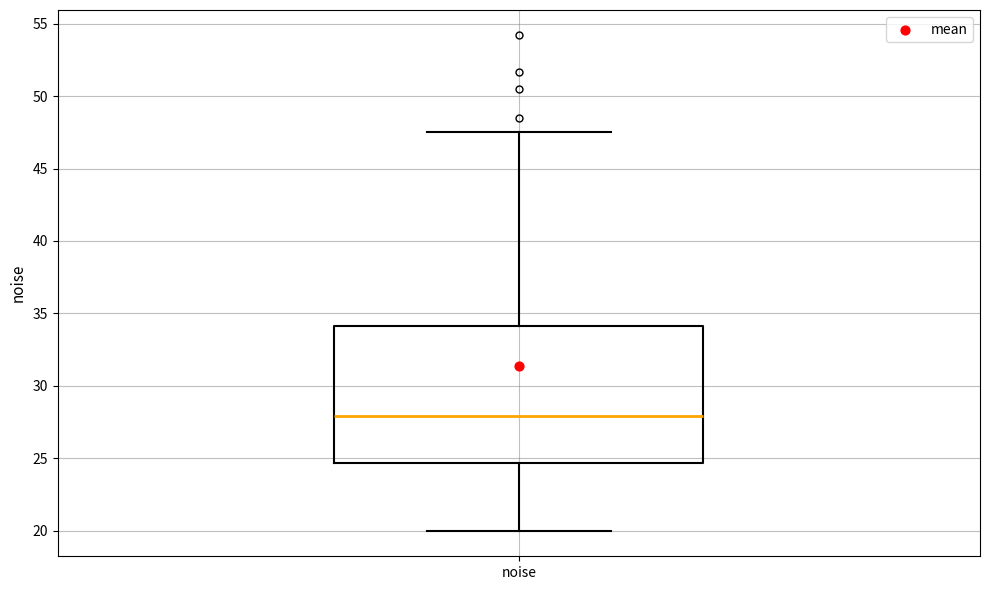

Transcribe this box plot: give where the median line is, the range the box spans, and where the two whiskers end, as read against the y-axis. The values are not printed on the chart, so give them approximately, as read against the axis.

median 28.0, box 24.5 to 34.0, whiskers 20.0 to 47.5